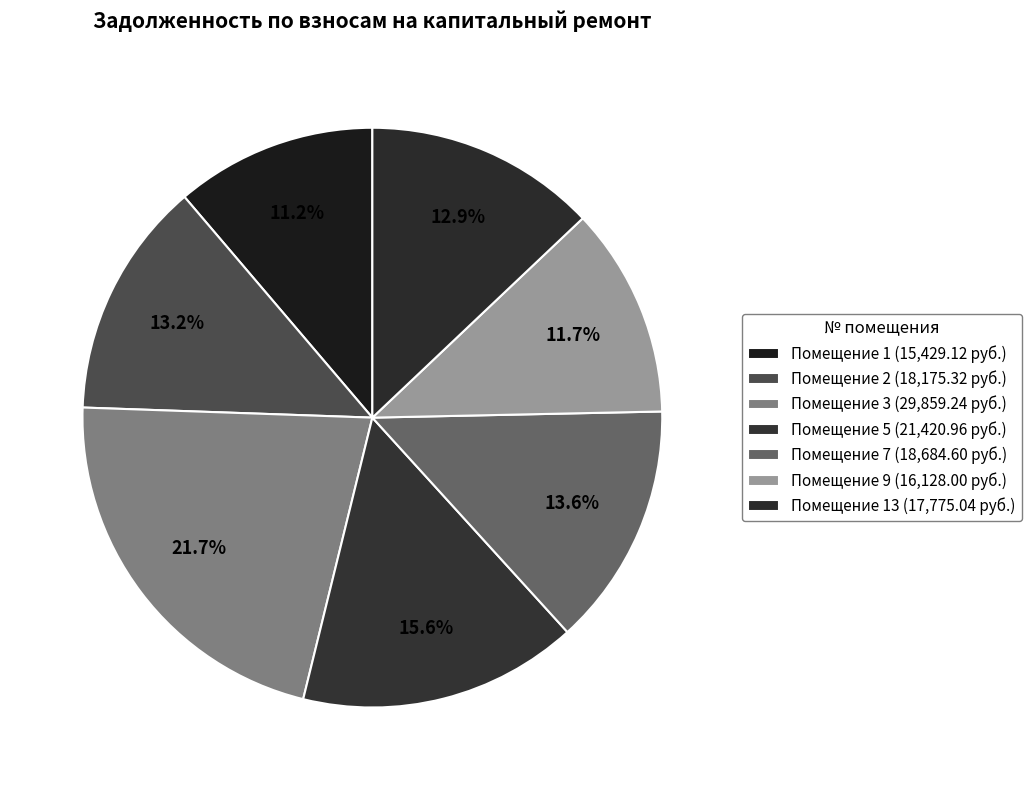

Is there a majority slice in this chart?

No